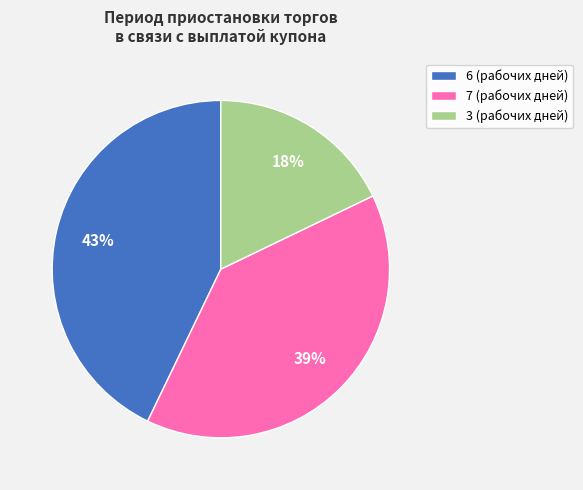

To the nearest percent, what is the average slice percentage?

33%